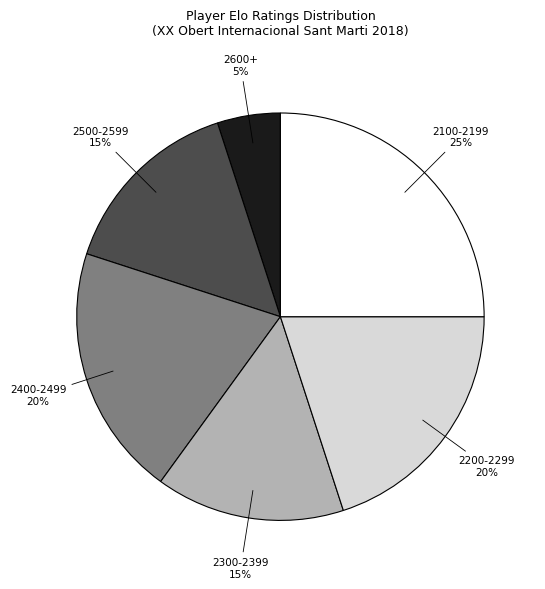

To the nearest percent, what portion does 2100-2199 represent?

25%